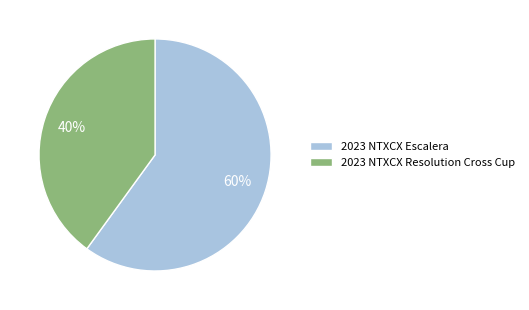

To the nearest percent, what is the average slice percentage?

50%